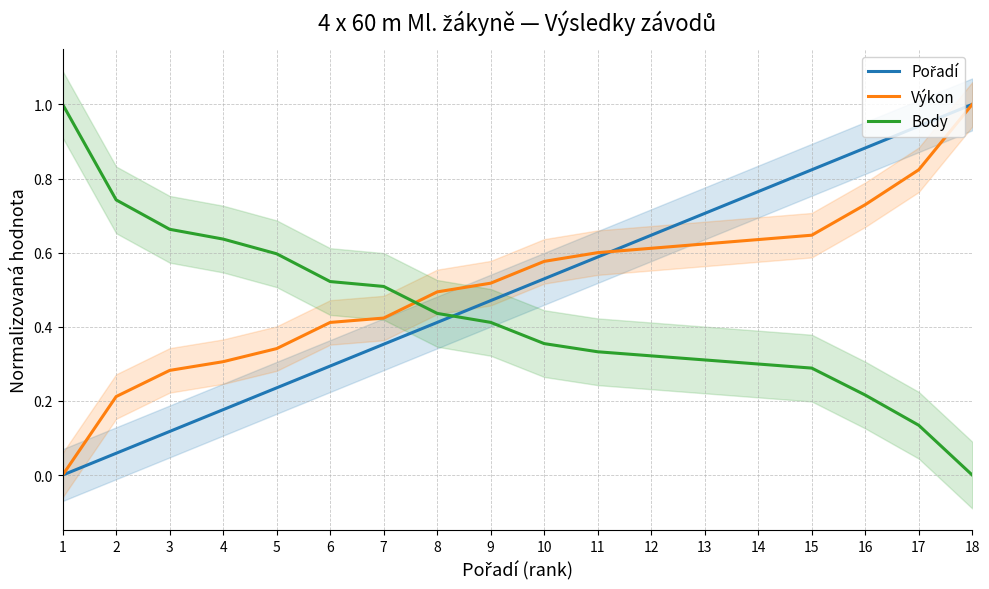

List the series in order of their overall mean, lowest first.

Body, Pořadí, Výkon